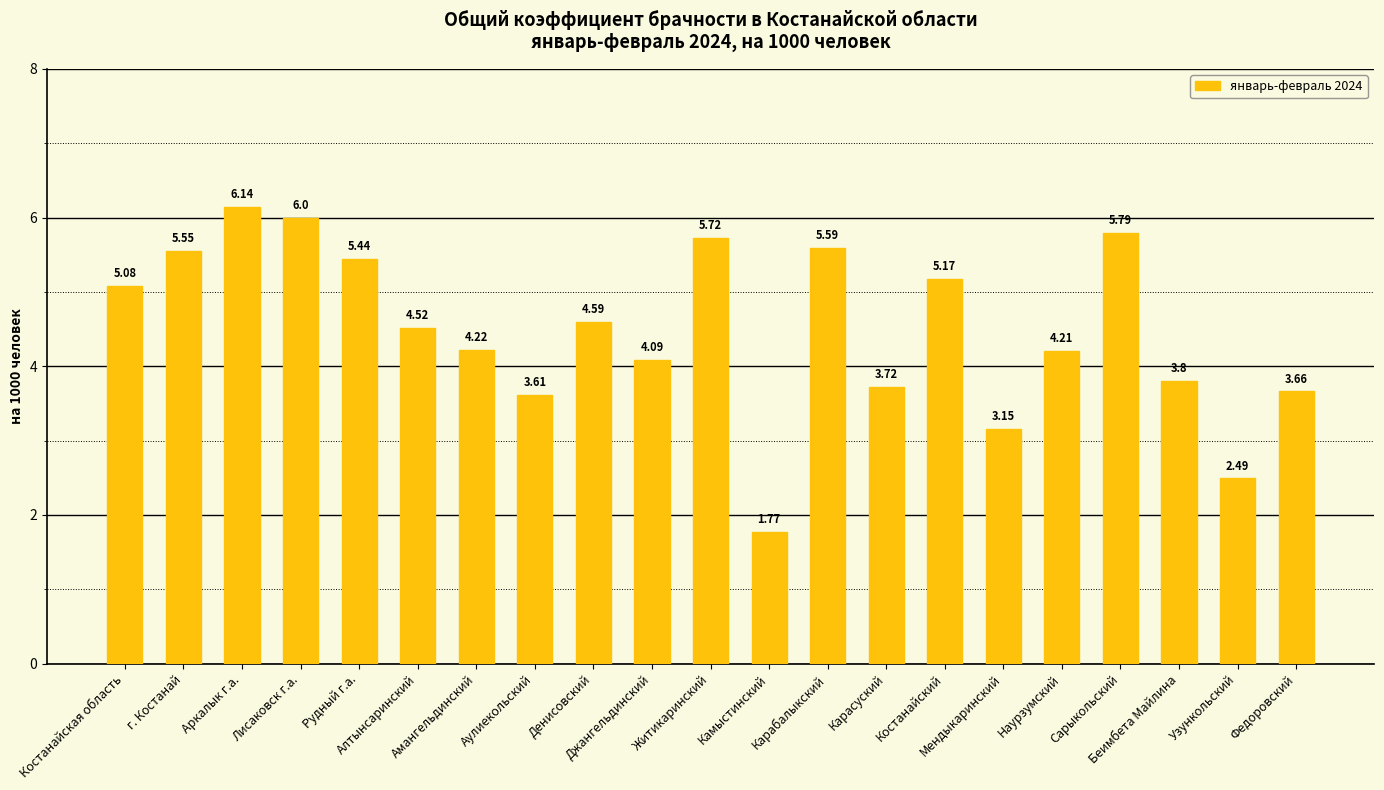

What is the difference between the maximum and minimum values?

4.4